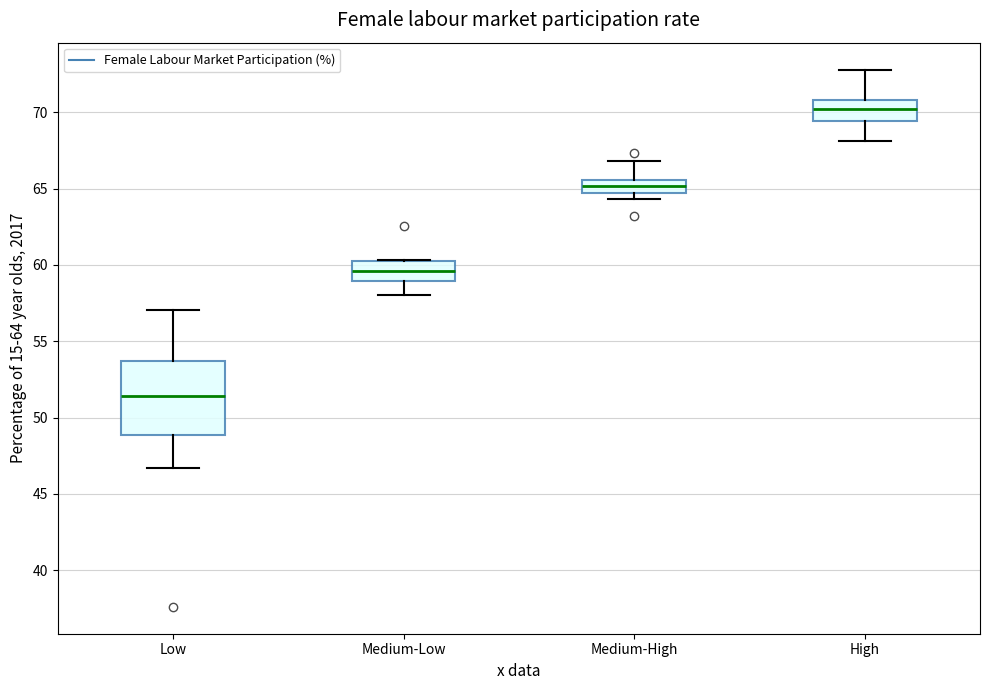

Reading left to right, read every box against the y-axis: the position of its median line, the range the box covers, and the ends of its whiskers. The values are not printed on the chart, so give them approximately, as read against the axis.

Low: median 51.5, box 49.0 to 53.5, whiskers 46.5 to 57.0
Medium-Low: median 59.5, box 59.0 to 60.0, whiskers 58.0 to 60.5
Medium-High: median 65.0, box 64.5 to 65.5, whiskers 64.5 (just below the box's lower edge) to 67.0
High: median 70.0, box 69.5 to 71.0, whiskers 68.0 to 73.0